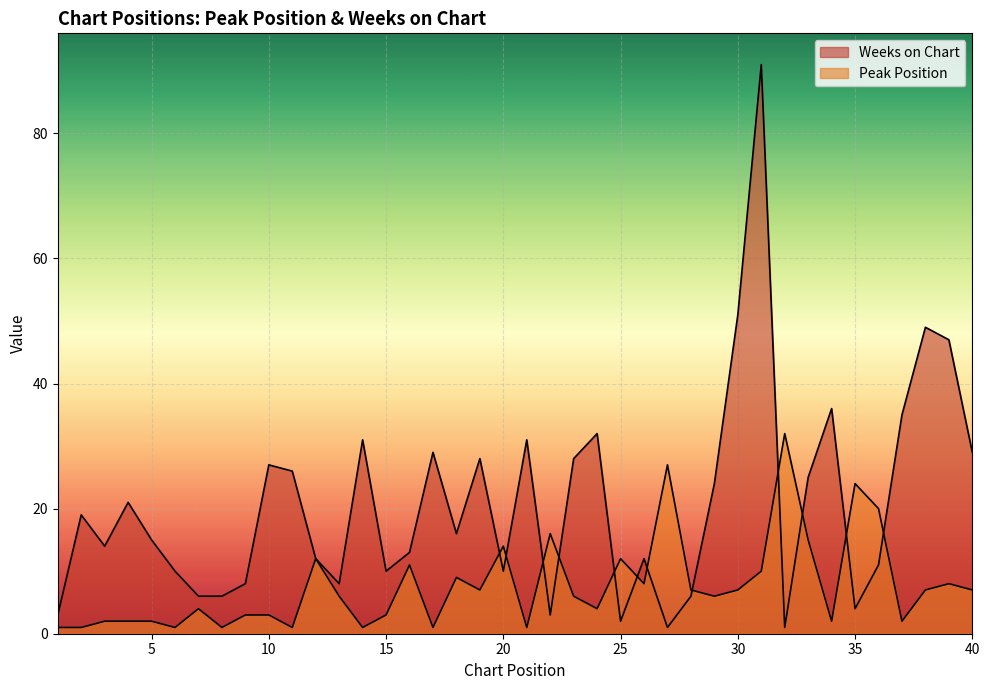

The value of Weeks on Chart at 8 is 11. True or false?

False